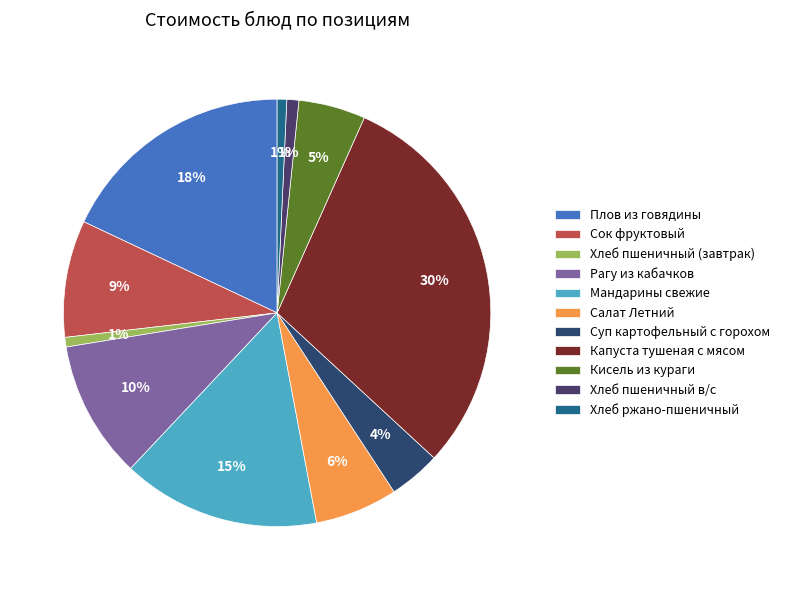

What percentage is the Хлеб пшеничный в/с slice, to the nearest percent?

1%